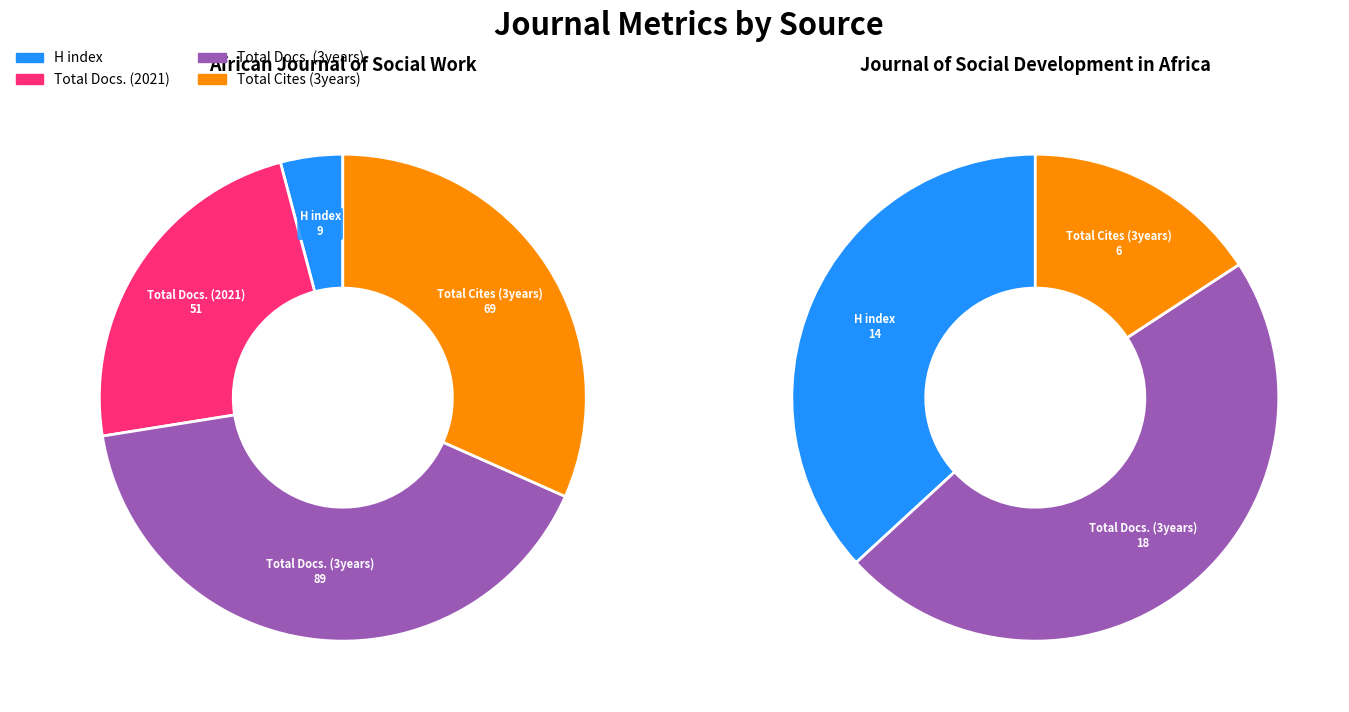

Which series changed the most between African Journal of Social Work and Journal of Social Development in Africa?

Total Docs. (3years)